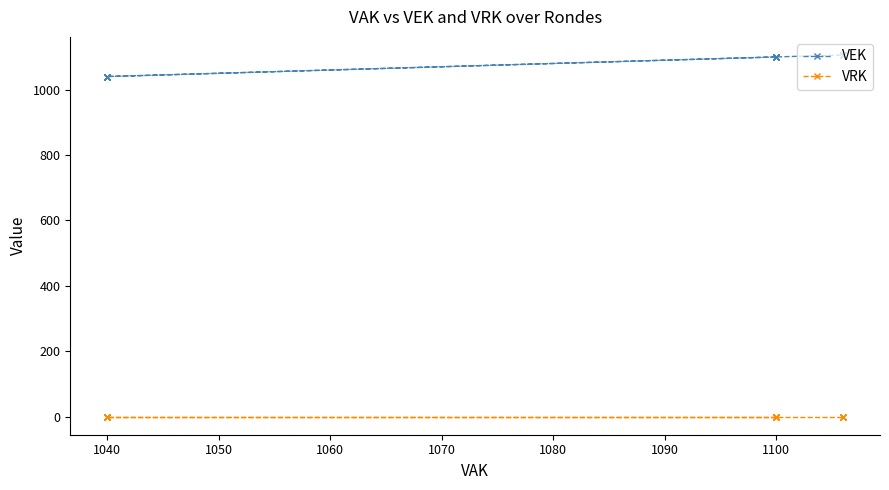

True or false: VEK and VRK cross at least once.

False